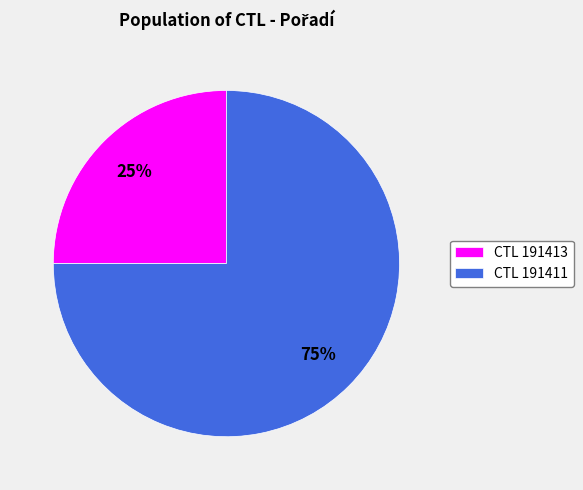

Which category has the smallest portion of the pie?

CTL 191413